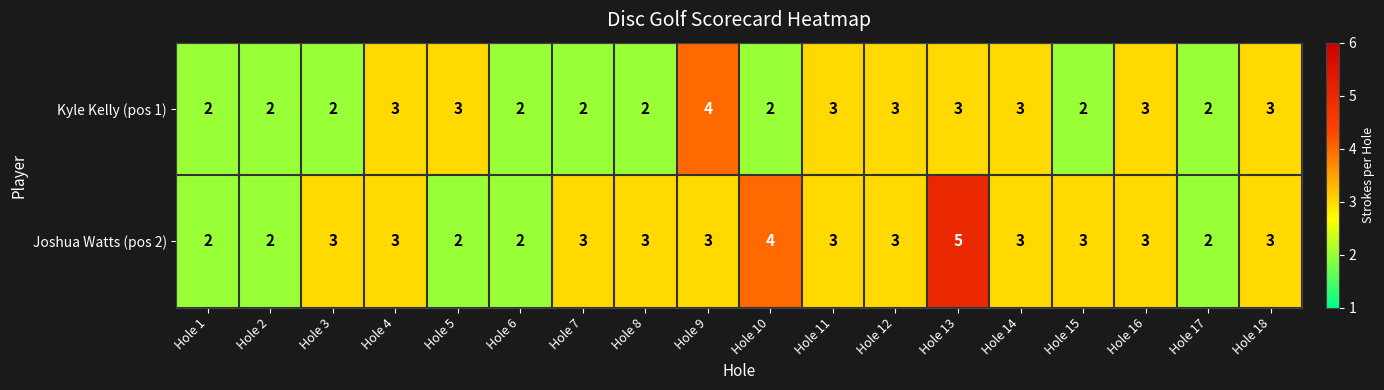

How many Joshua Watts (pos 2) values are between 2 and 3?

16